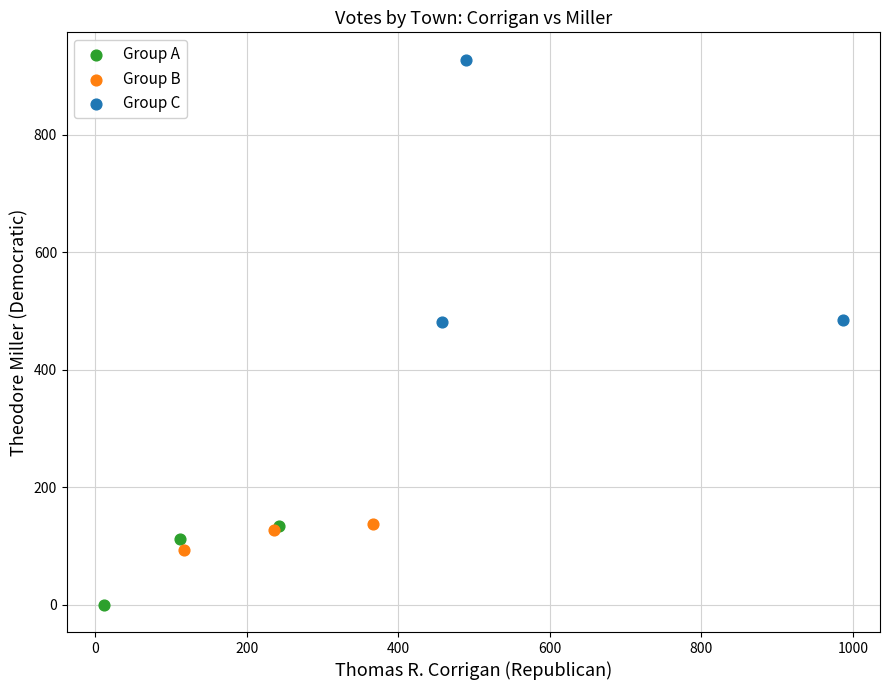

Which series has the largest Y range (max minus min)?

Group C